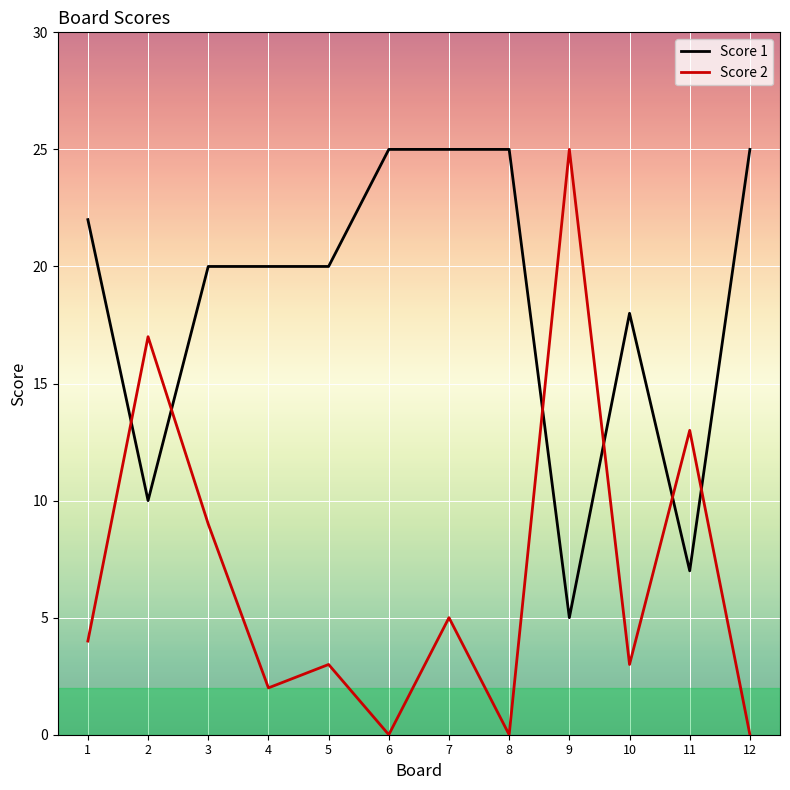

Rank the series at 8 from lowest to highest value.

Score 2, Score 1